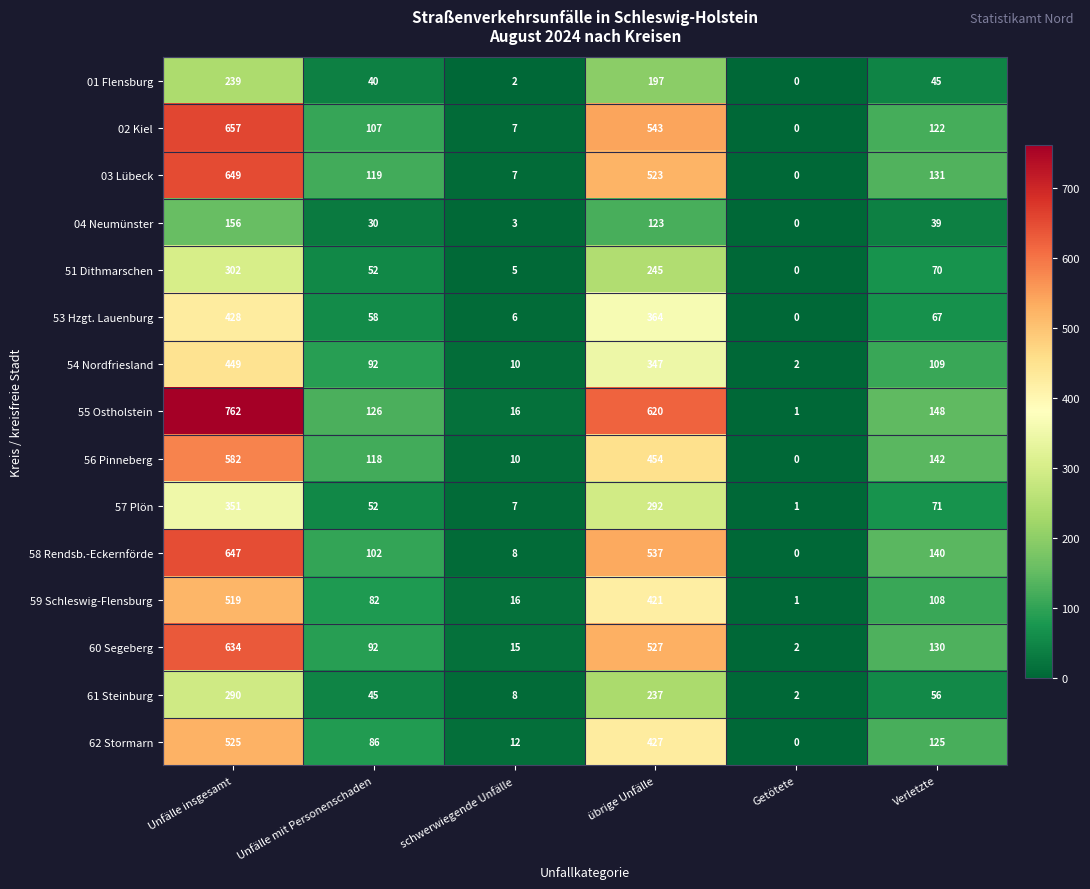

What is the total value across all series at Unfälle insgesamt?

7190